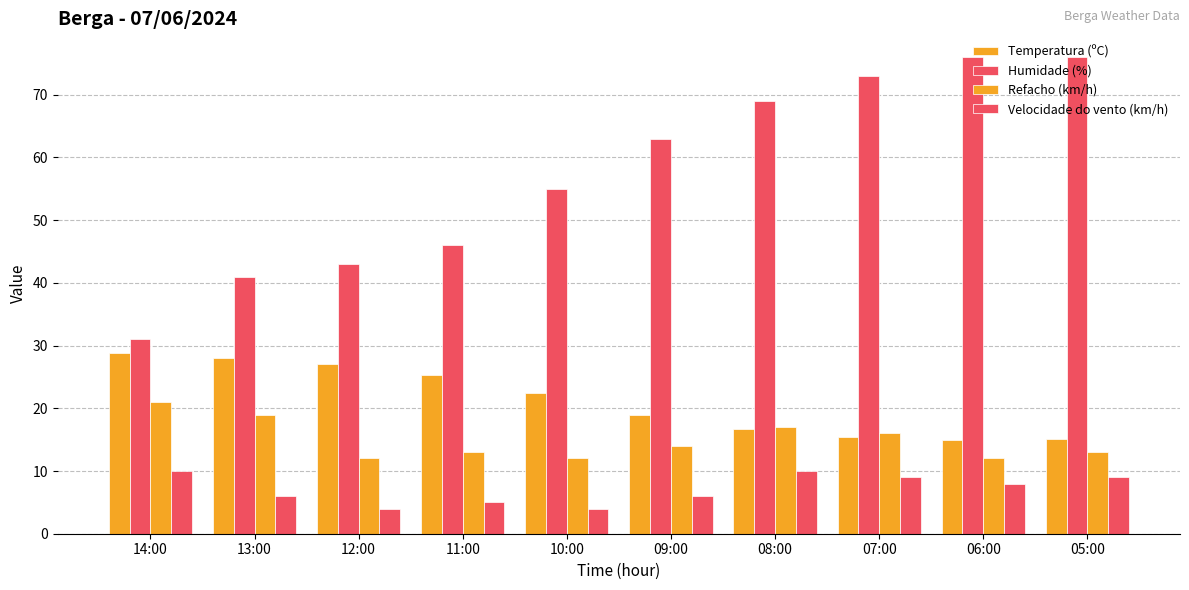

How many values in the Refacho (km/h) series are below 14?

5